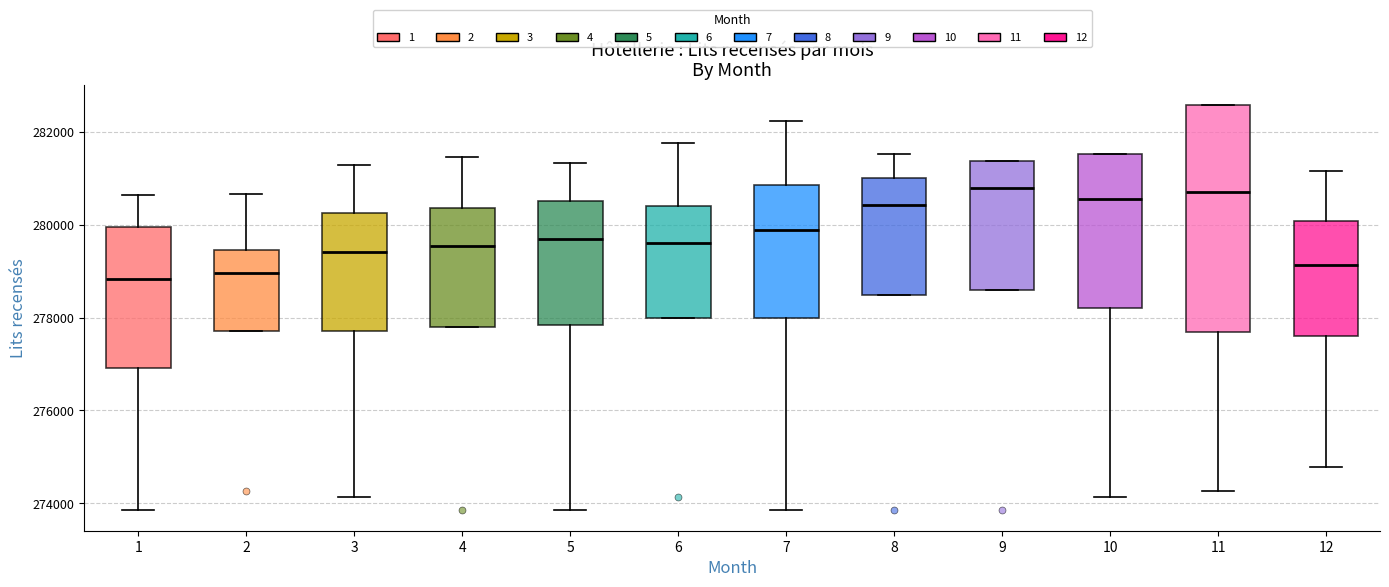

Reading left to right, read every box against the y-axis: the position of its median line, the range the box covers, and the ends of its whiskers. The values are not printed on the chart, so give them approximately, as read against the axis.

1: median 278800, box 277000 to 280000, whiskers 273800 to 280600
2: median 279000, box 277800 to 279400, whiskers 277800 to 280600
3: median 279400, box 277800 to 280200, whiskers 274200 to 281200
4: median 279600, box 277800 to 280400, whiskers 277800 to 281400
5: median 279800, box 277800 to 280600, whiskers 273800 to 281400
6: median 279600, box 278000 to 280400, whiskers 278000 to 281800
7: median 279800, box 278000 to 280800, whiskers 273800 to 282200
8: median 280400, box 278400 to 281000, whiskers 278400 to 281600
9: median 280800, box 278600 to 281400, whiskers 278600 to 281400
10: median 280600, box 278200 to 281600, whiskers 274200 to 281600
11: median 280800, box 277600 to 282600, whiskers 274200 to 282600
12: median 279200, box 277600 to 280000, whiskers 274800 to 281200